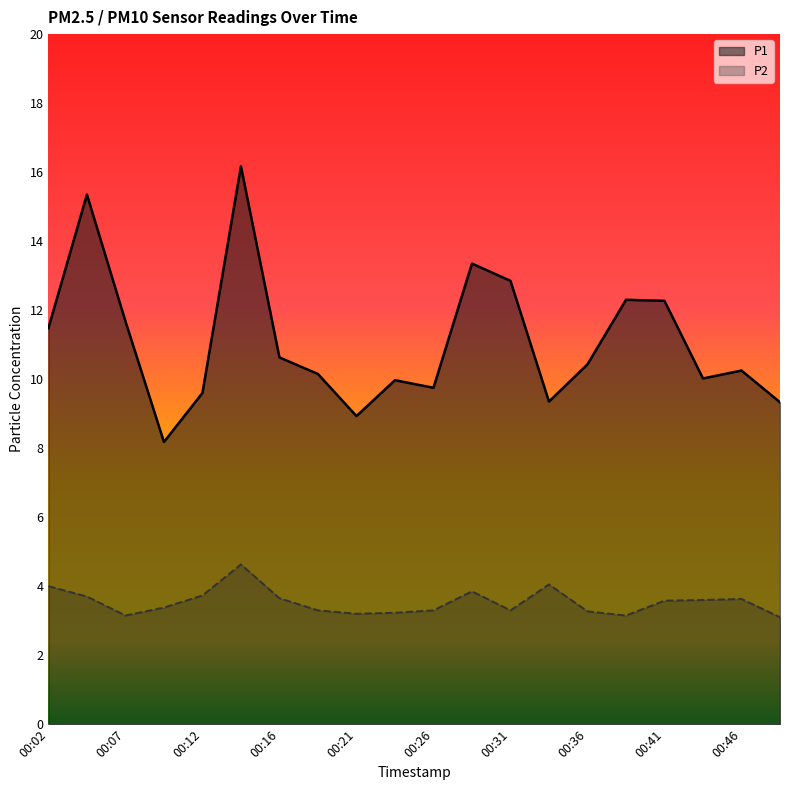

Which series has the widest spread of values?

P1